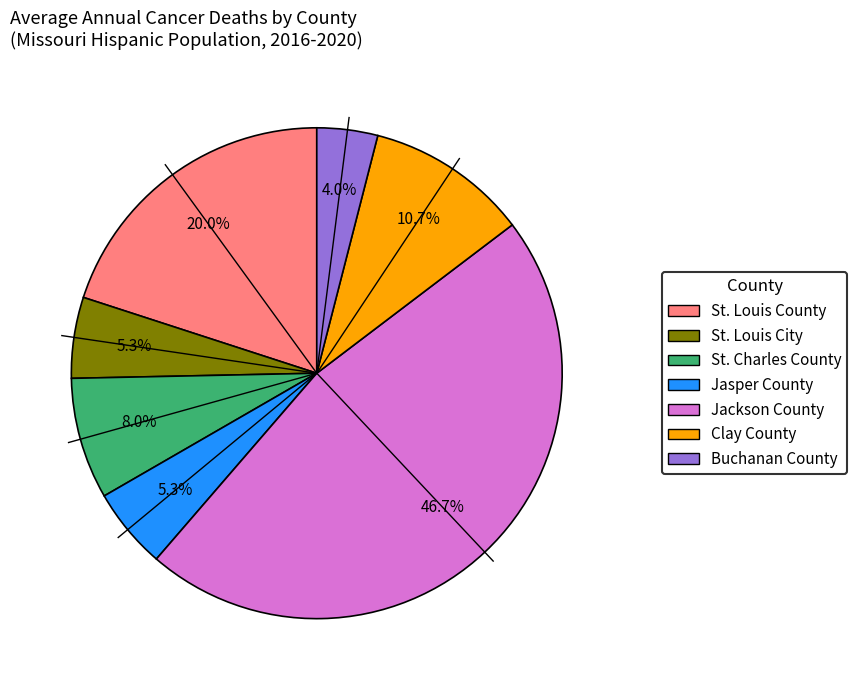

To the nearest percent, what is the difference between the largest and smallest slice percentages?

43%